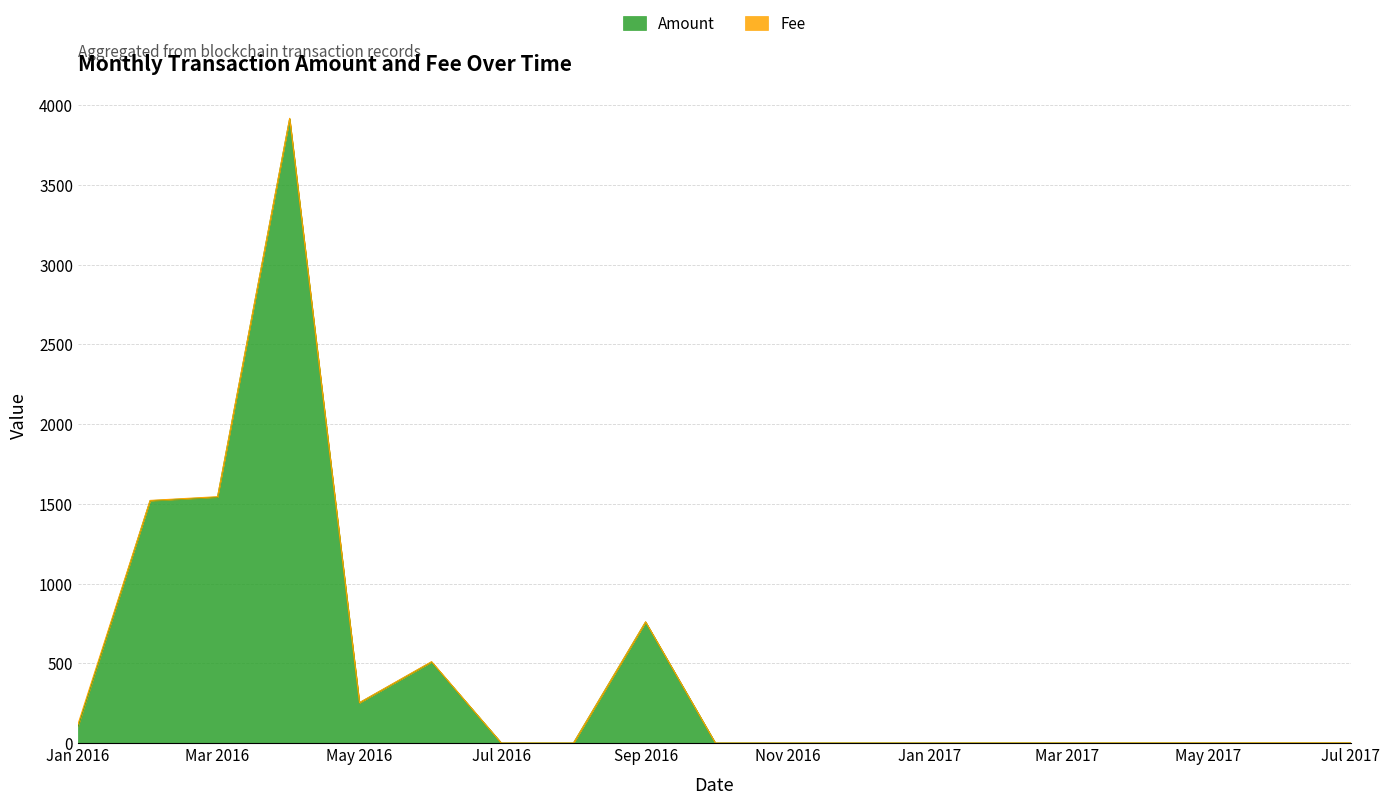

Is it true that the value at 2016-12 is 2118.4?

False